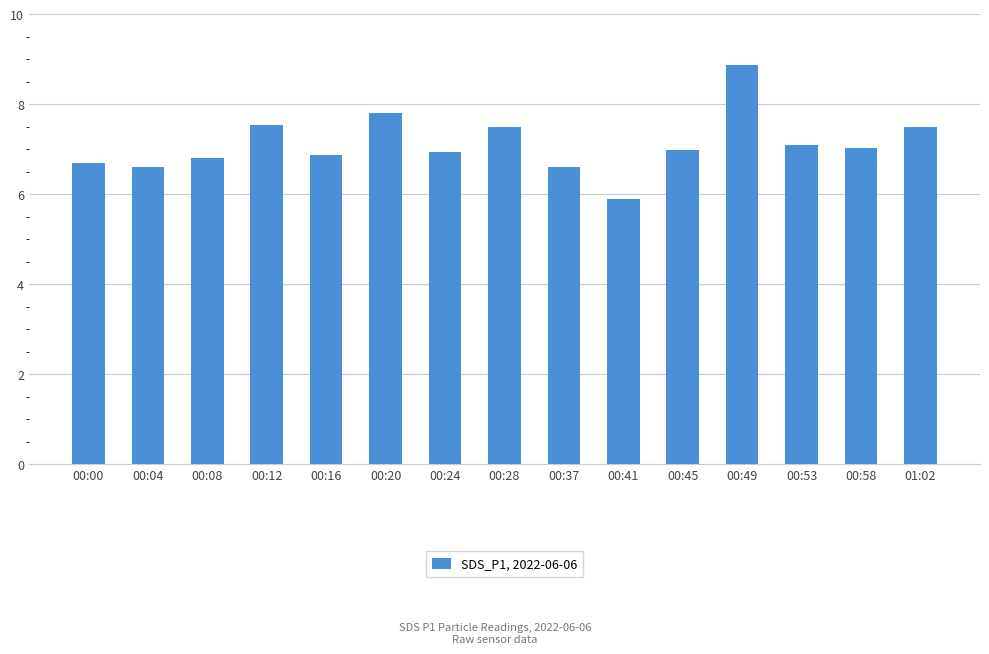

Which has a higher value, 00:53 or 00:04?

00:53